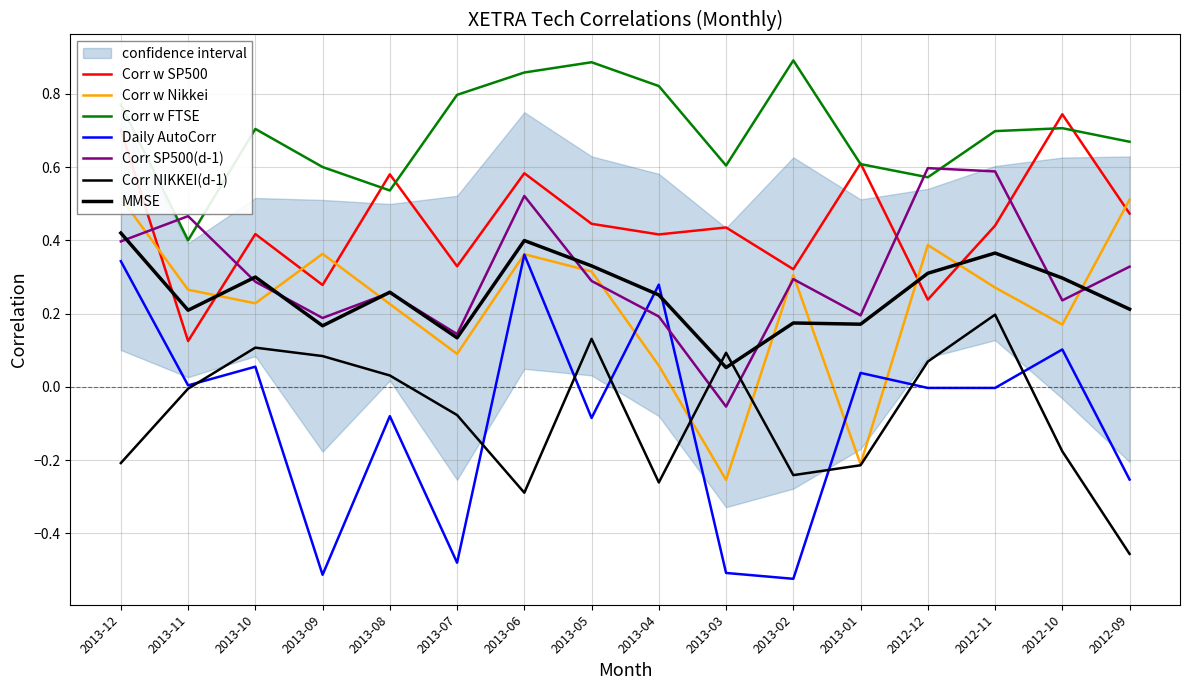

What is the approximate value of Corr w SP500 at 2012-09?

0.5